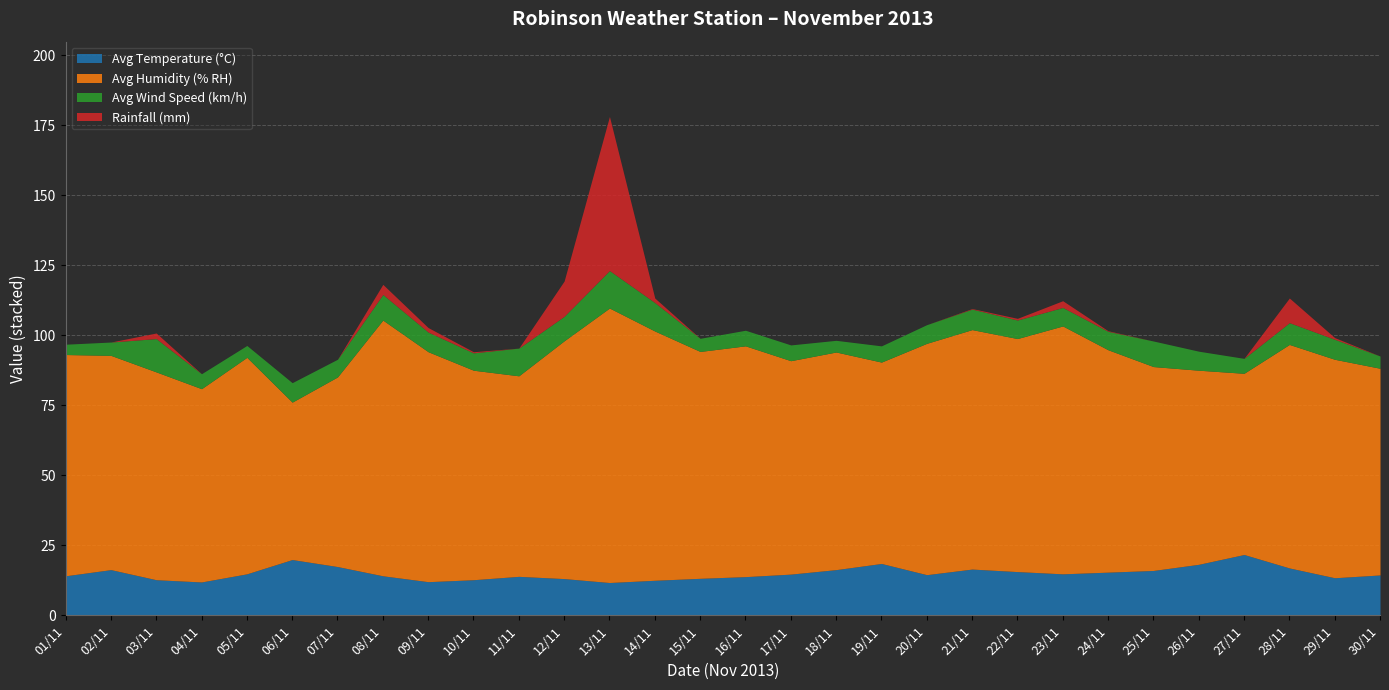

At which category does Avg Humidity (% RH) reach its first local valley?

04/11